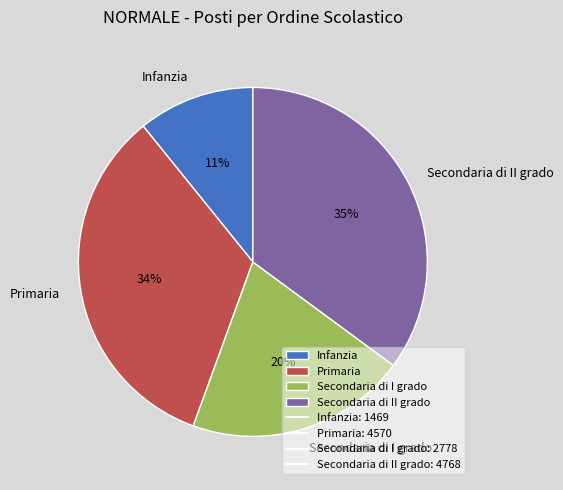

How many slices are in this pie chart?

4